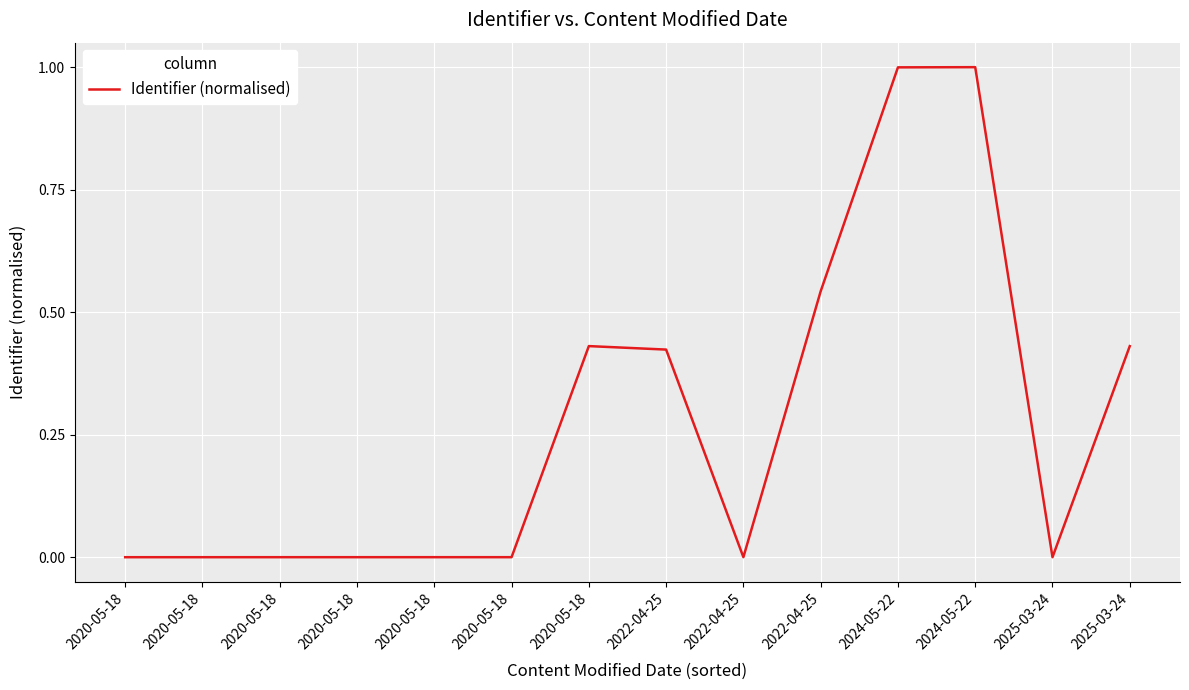

Is this an area chart (filled region under the line)?

No